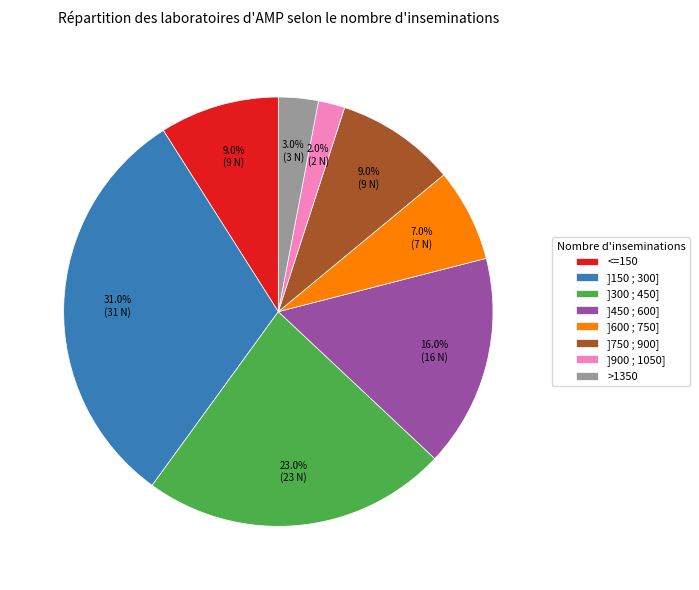

Which category has the smallest portion of the pie?

]900 ; 1050]